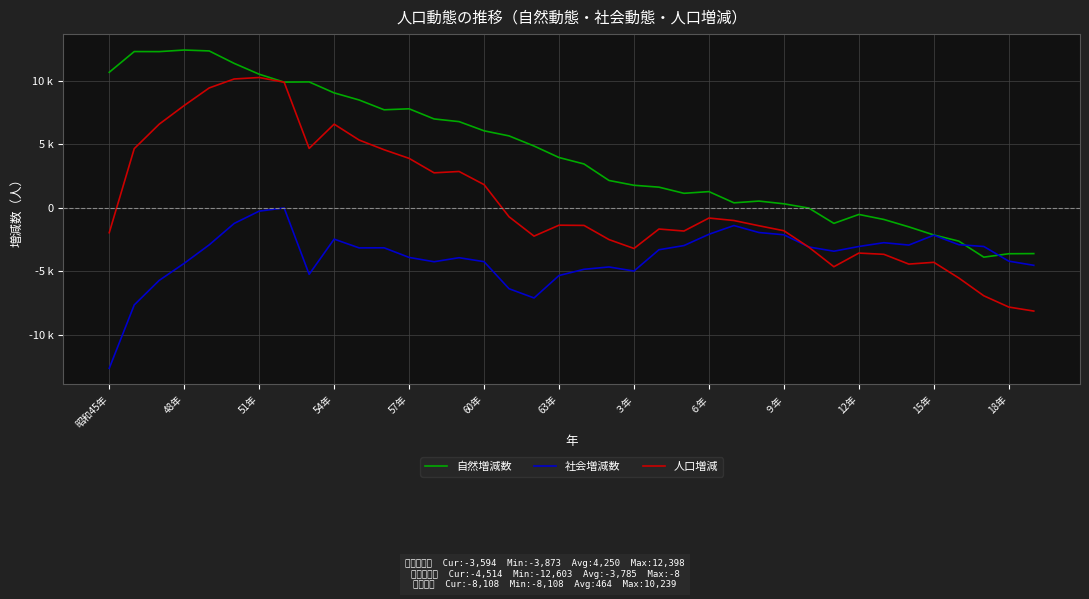

What are all the series names shown in the legend?

自然増減数, 社会増減数, 人口増減